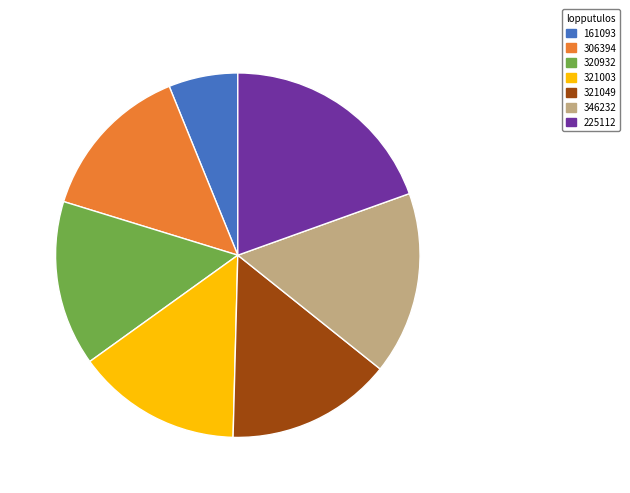

Which category has the biggest portion of the pie?

225112